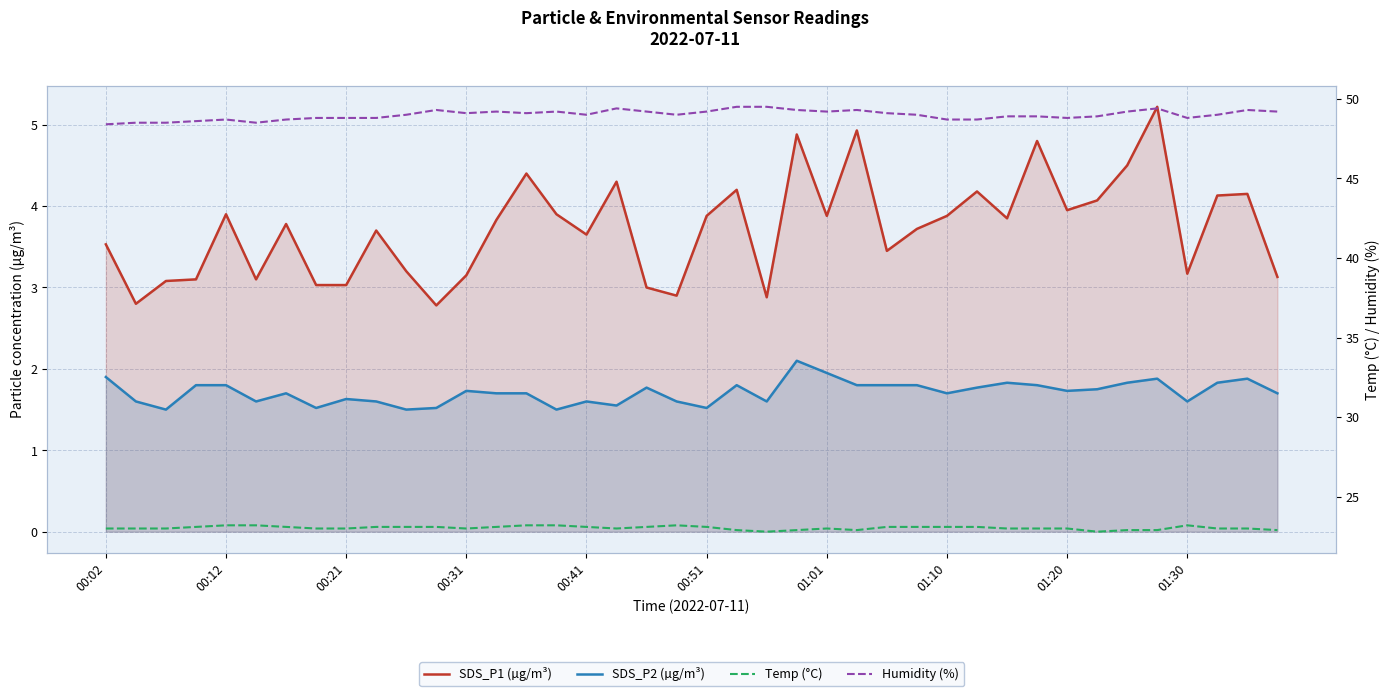

How many interior local peaks does the Temp (°C) series have?

3